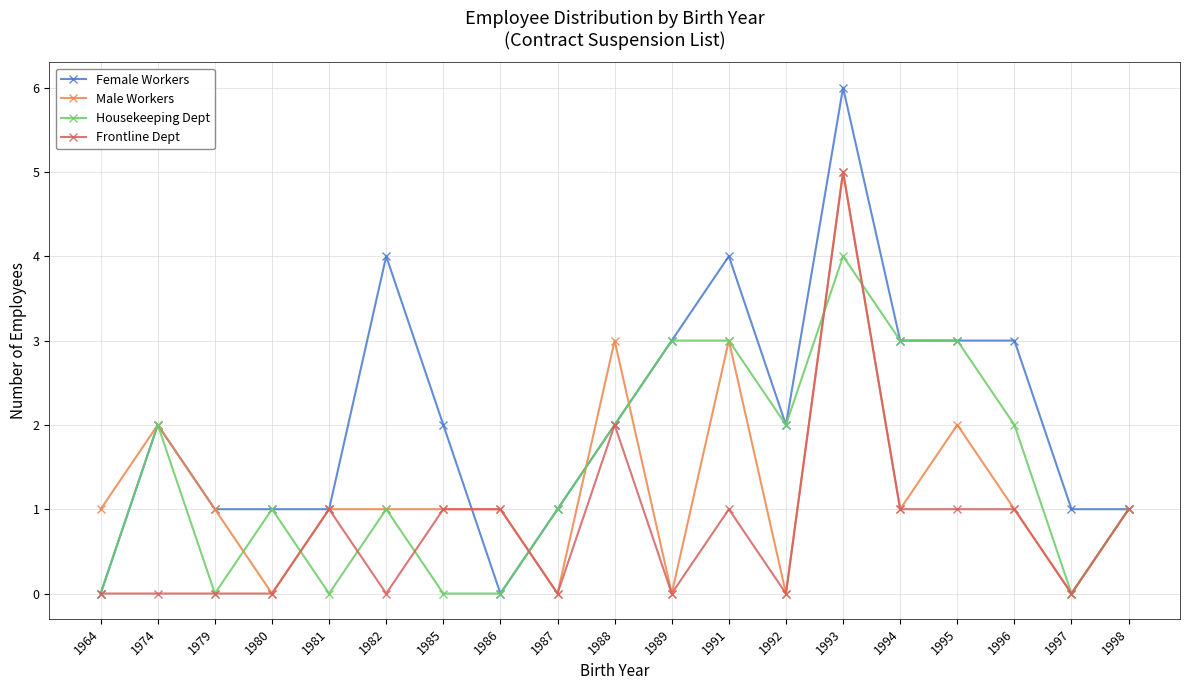

Count the number of data series in this chart.

4